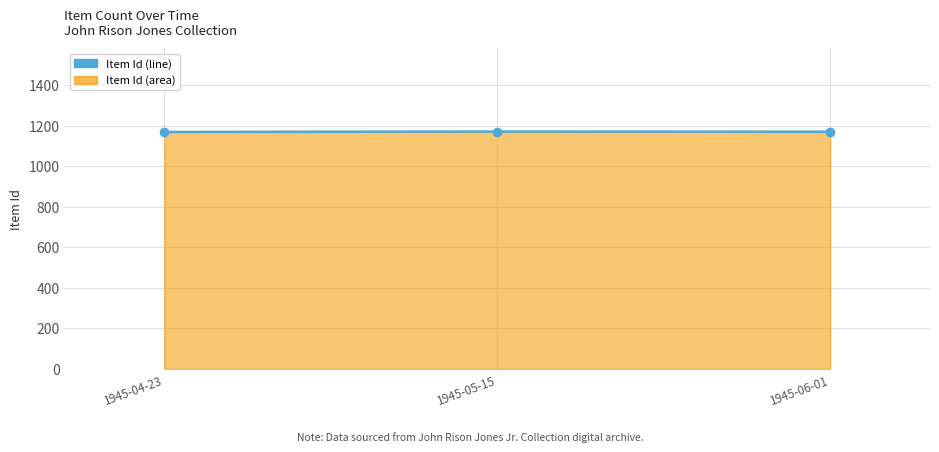

How many lines are shown in the chart?

1